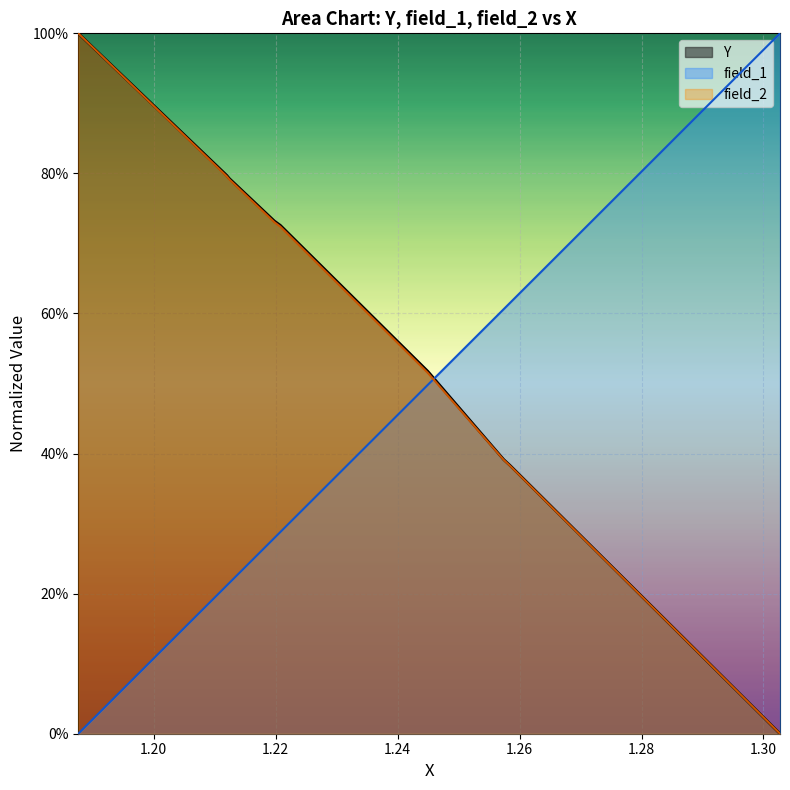

List the series in order of their peak value, lowest first.

Y, field_1, field_2